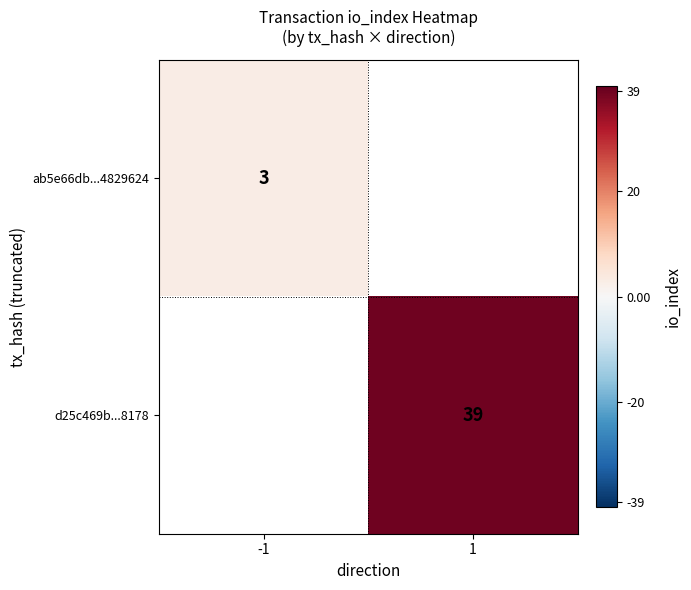

The ab5e66db...4829624 series shows 3 at -1. True or false?

True